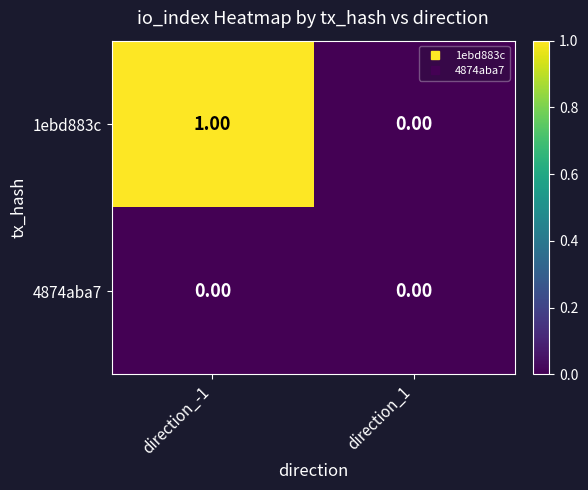

Rank the series at direction_-1 from lowest to highest value.

4874aba7, 1ebd883c